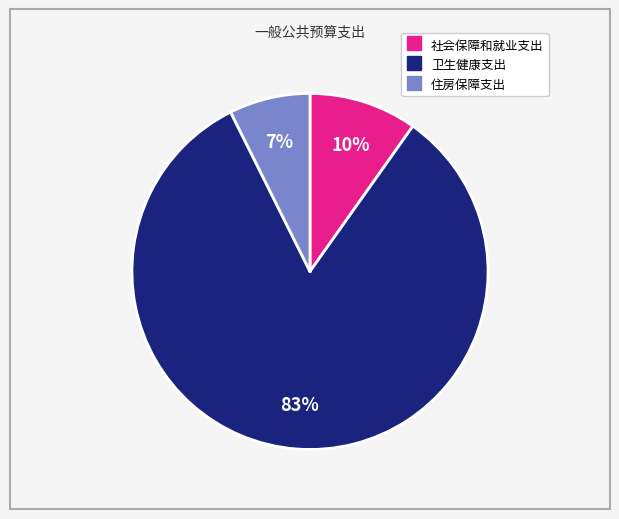

Which has a higher value, 住房保障支出 or 社会保障和就业支出?

社会保障和就业支出